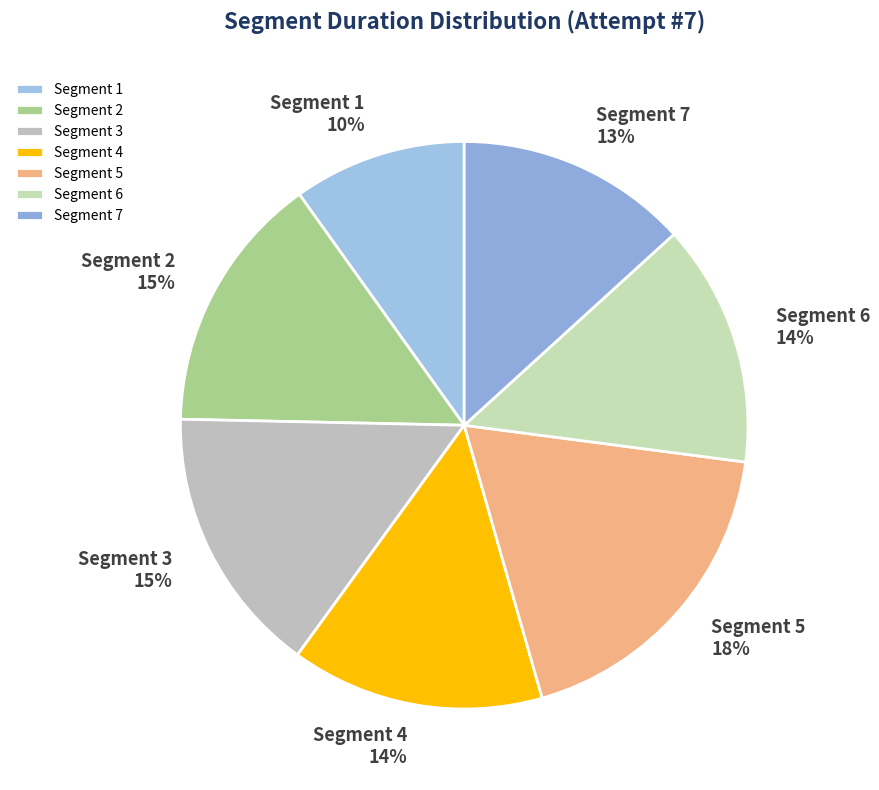

Is the sum of Segment 4 and Segment 6 greater than half?

No